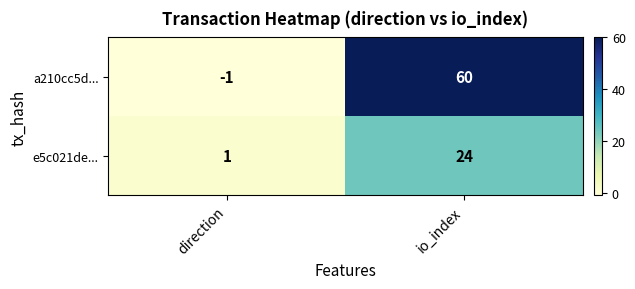

Count the number of categories in the chart.

2